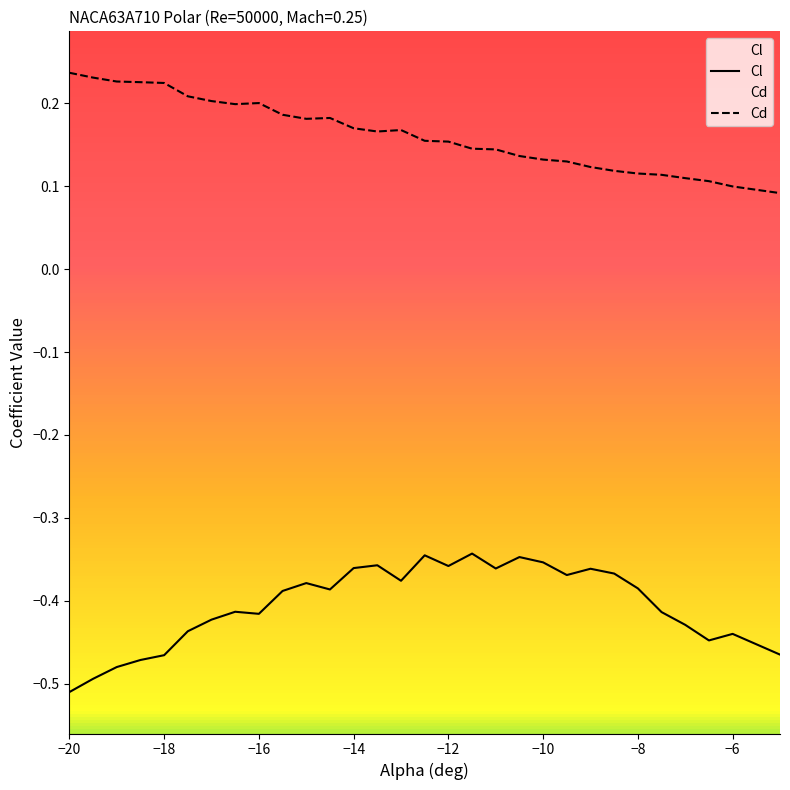

True or false: Cd and Cl intersect in this chart.

False